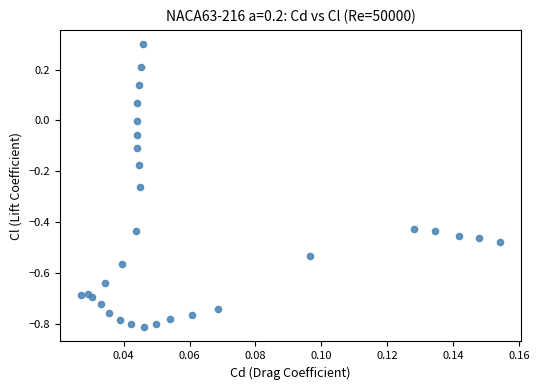

What is the range of Y values (max minus min)?

1.1